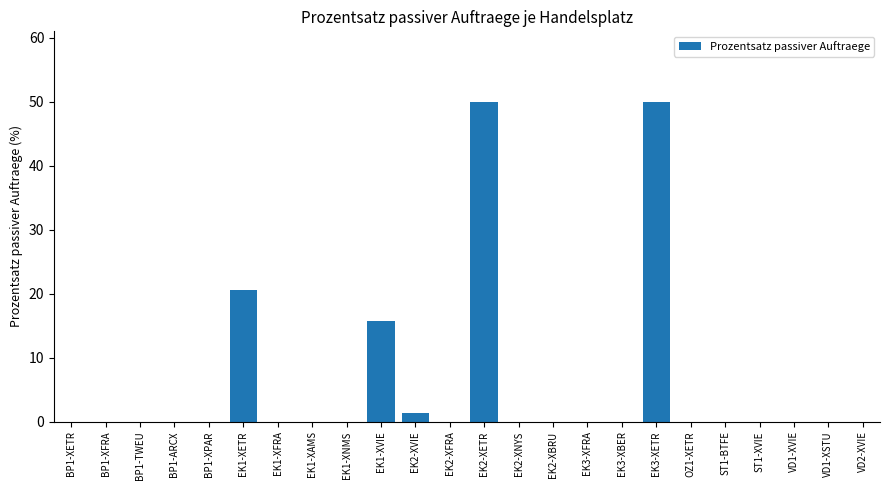

True or false: the data shows 20.6 at EK1-XETR.

True